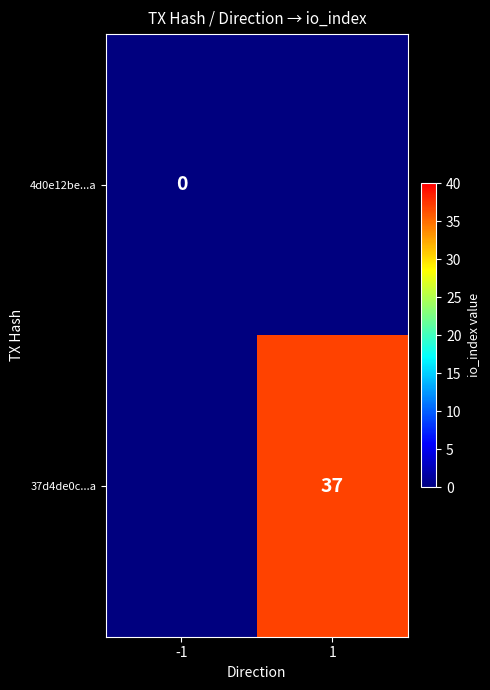

True or false: 4d0e12be...a has a value of 0 at -1.

True